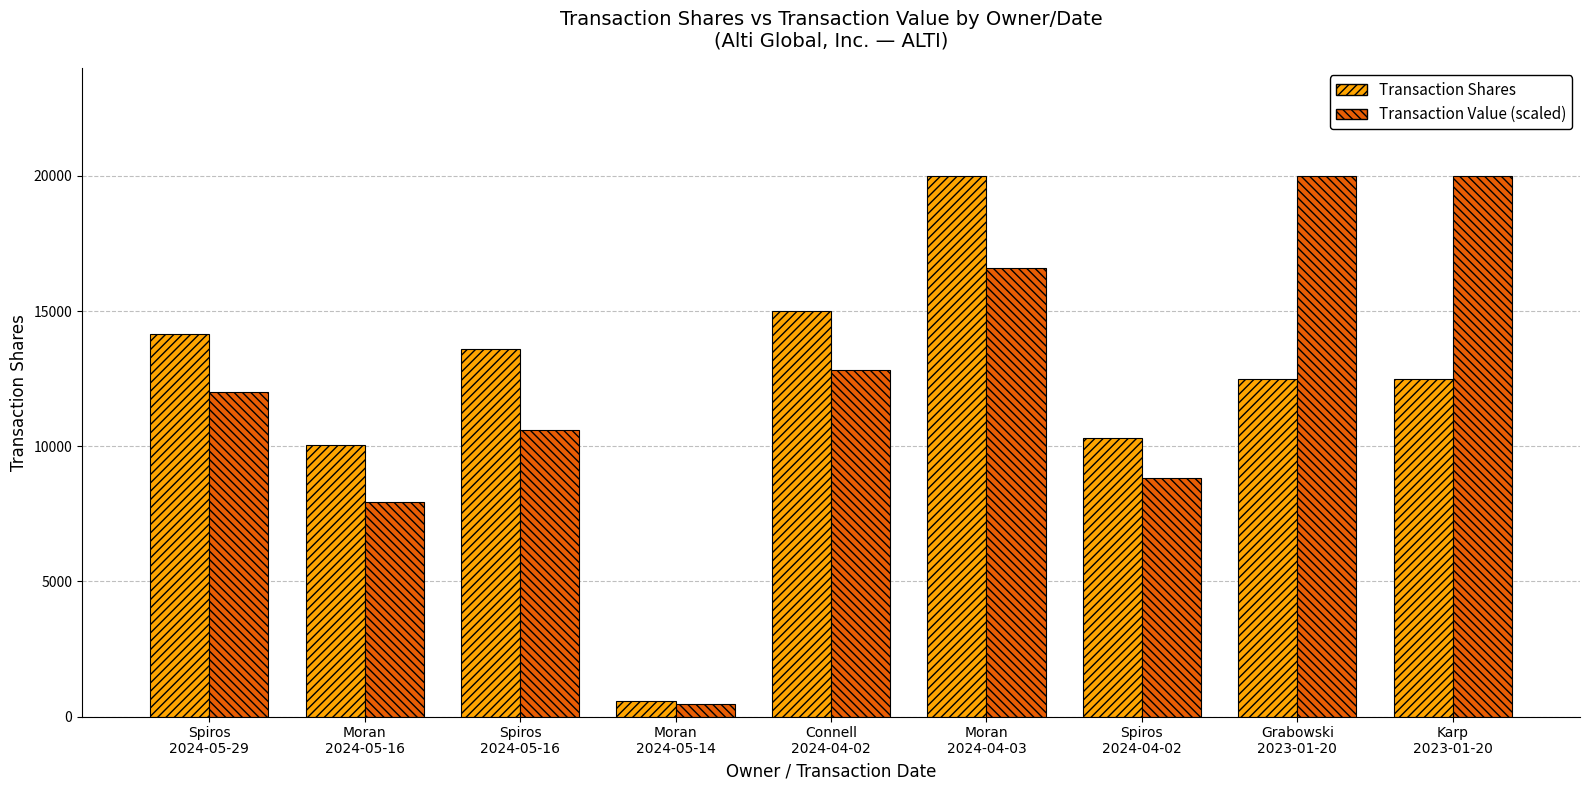

The value of Transaction Value (scaled) at Spiros
2024-04-02 is 11467.1. True or false?

False